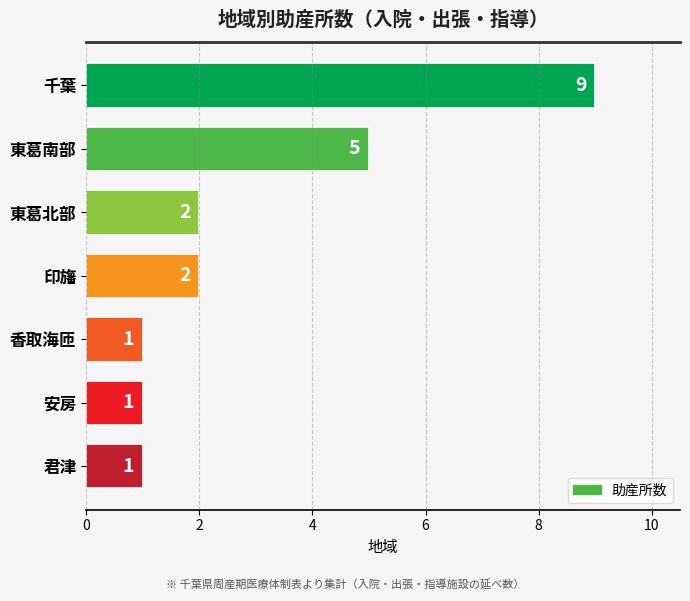

Count the number of categories in the chart.

7